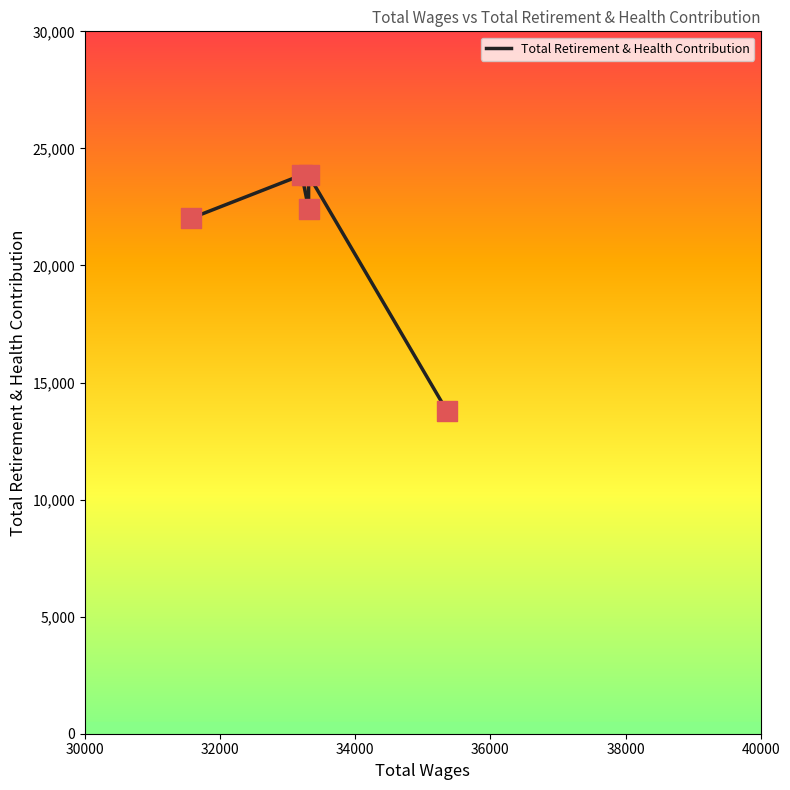

Which has a higher value, 36000 or 30000?

36000